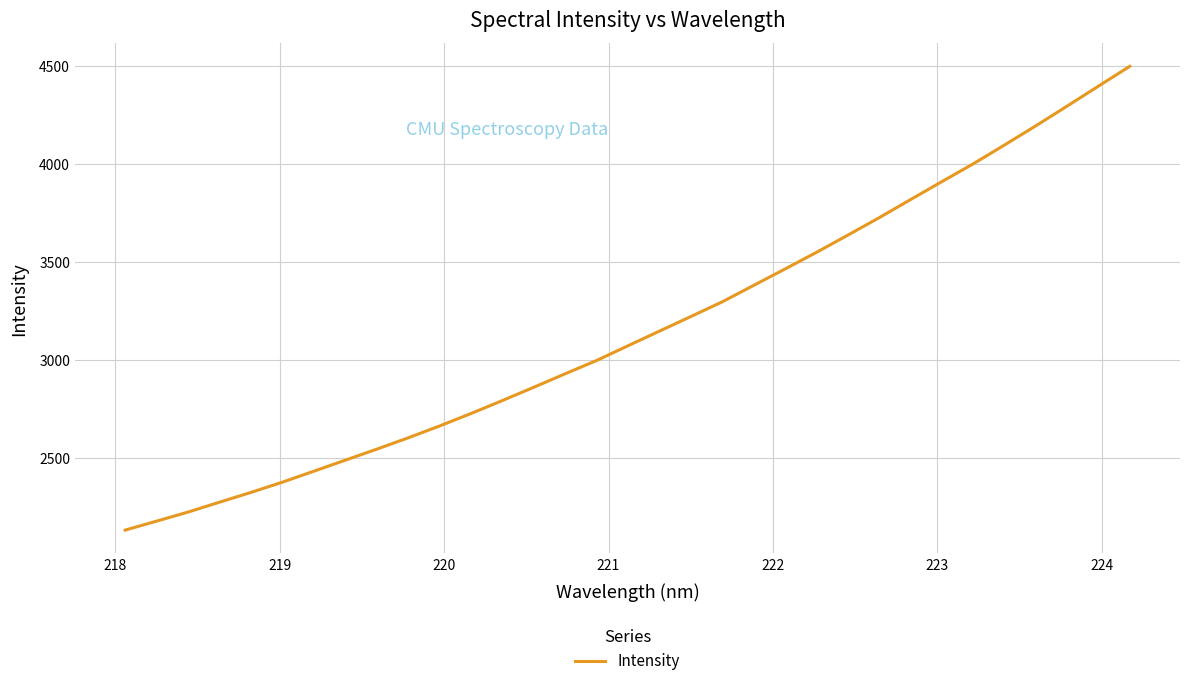

What is the greatest value displayed?

4498.2